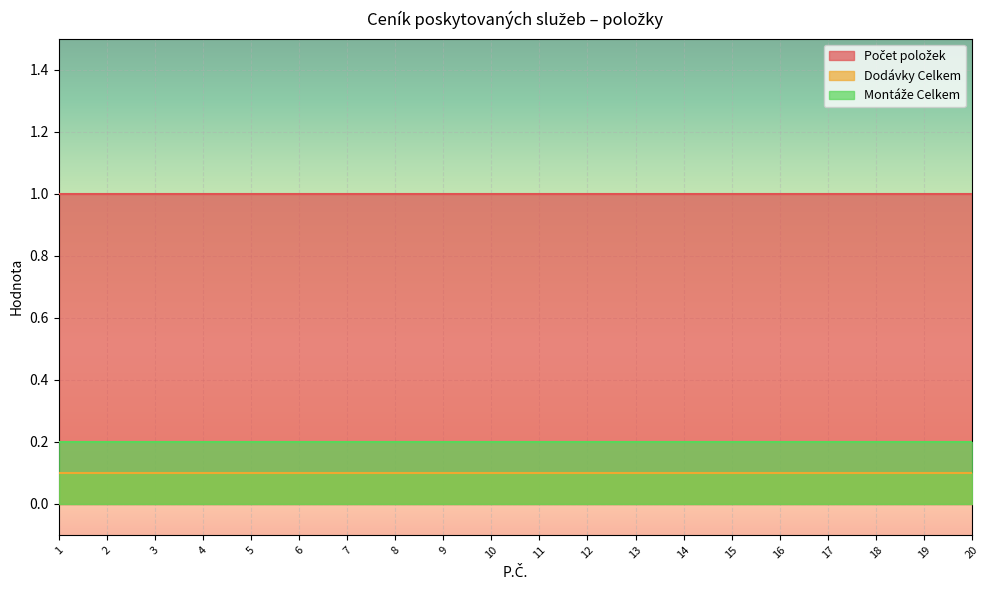

Which has a higher value, 2 or 10?

2